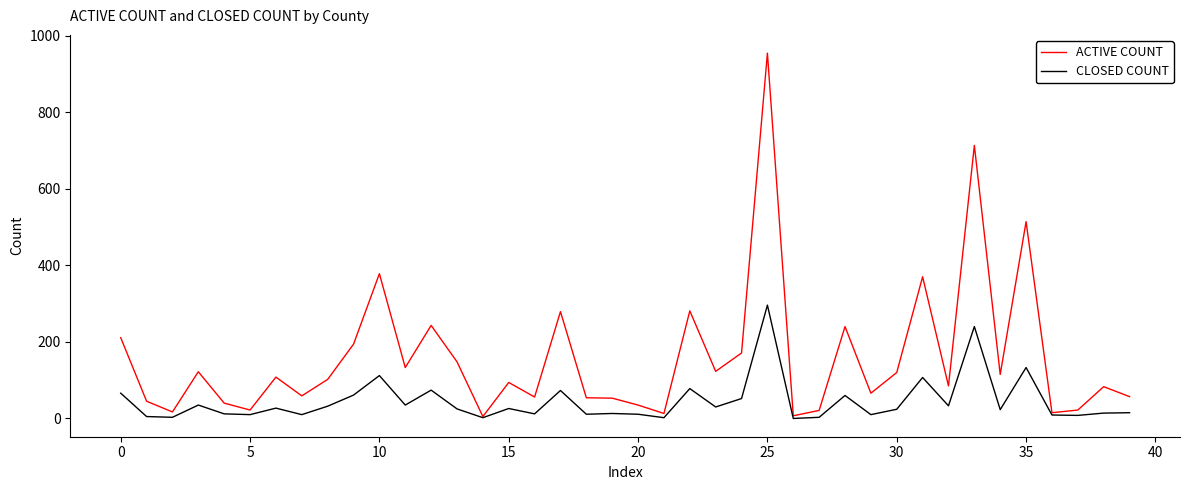

Which series has the widest spread of values?

ACTIVE COUNT